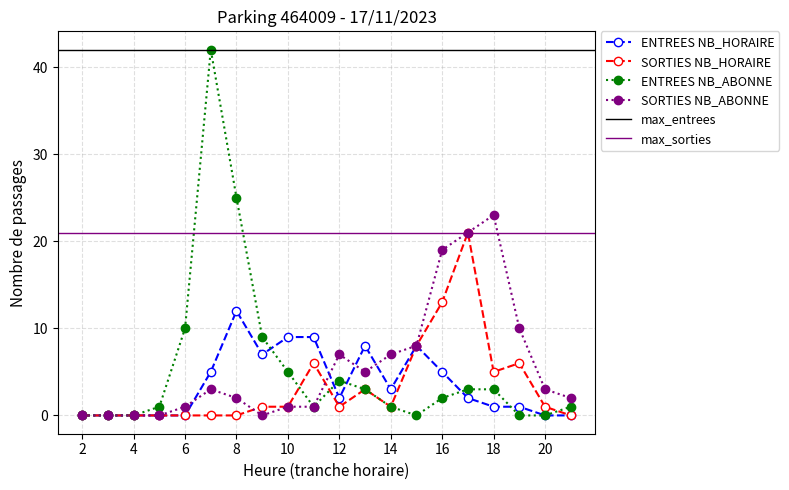

Which series has the largest total across all categories?

SORTIES NB_ABONNE